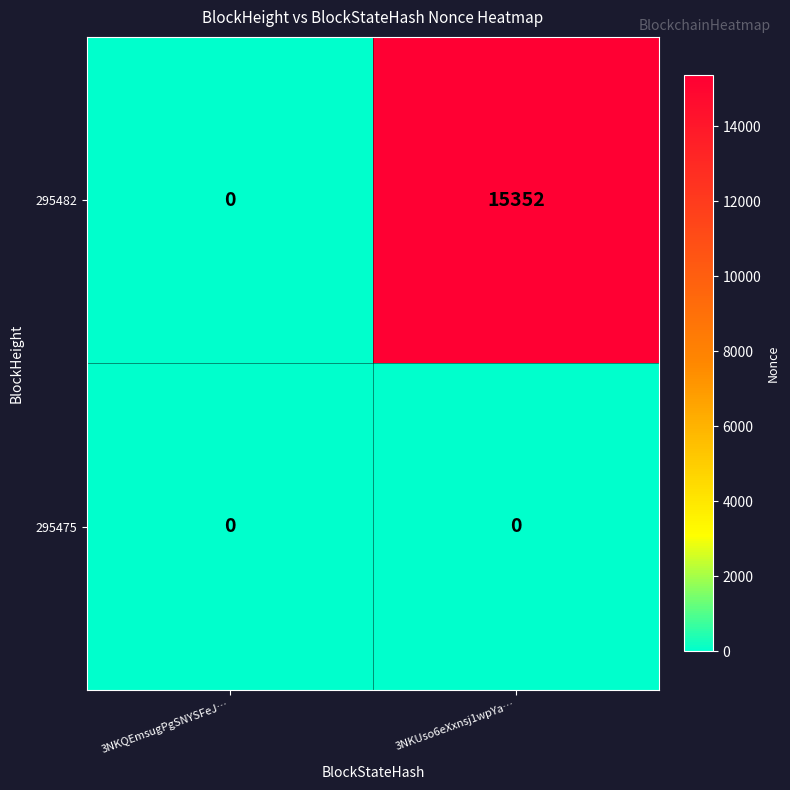

How many data points does each series have?

2